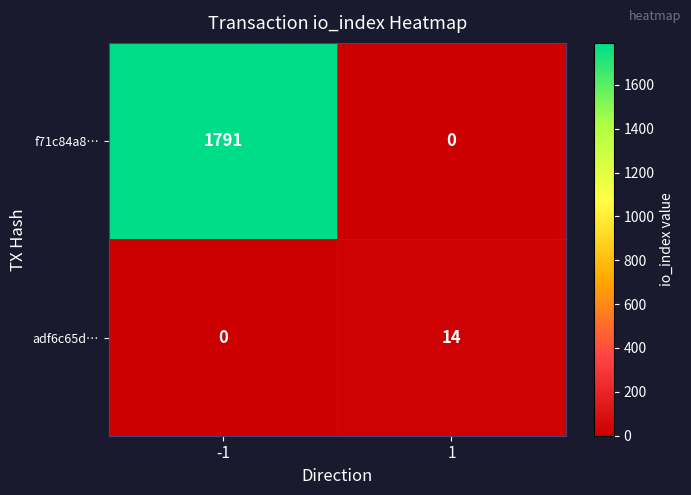

What is the total value across all series at 1?

14